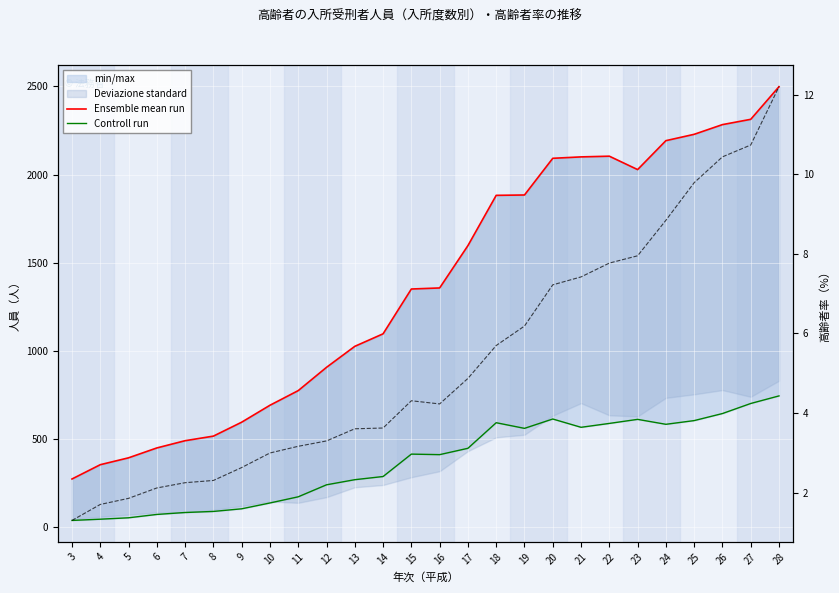

What is the smallest value displayed?

39